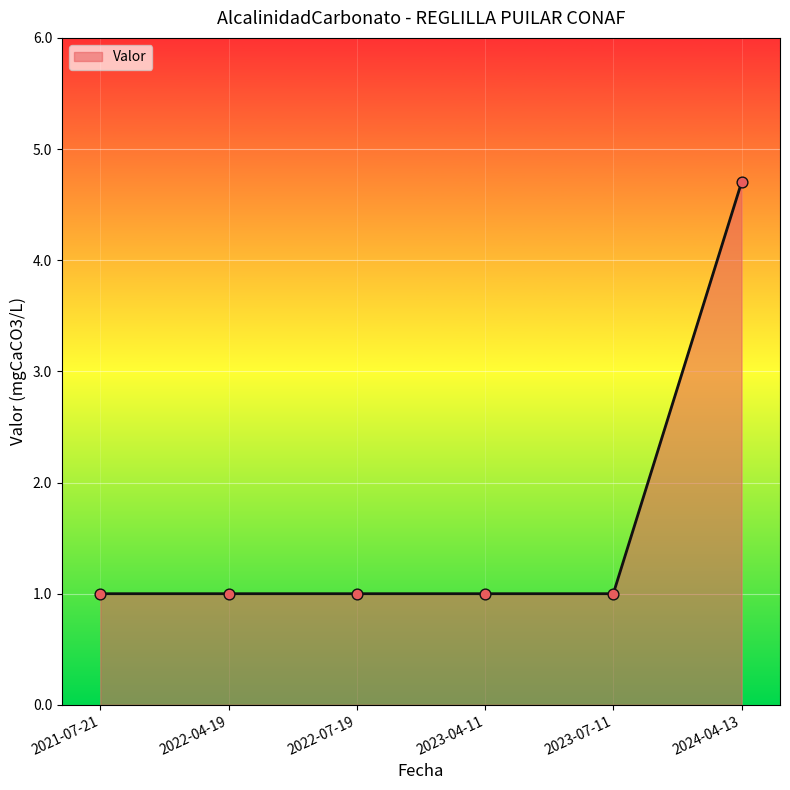

Which has a higher value, 2023-04-11 or 2024-04-13?

2024-04-13